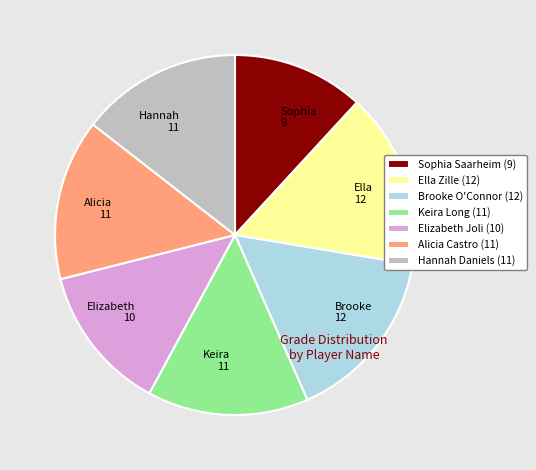

Is it true that Elizabeth Joli (10) is 1% of the pie?

False